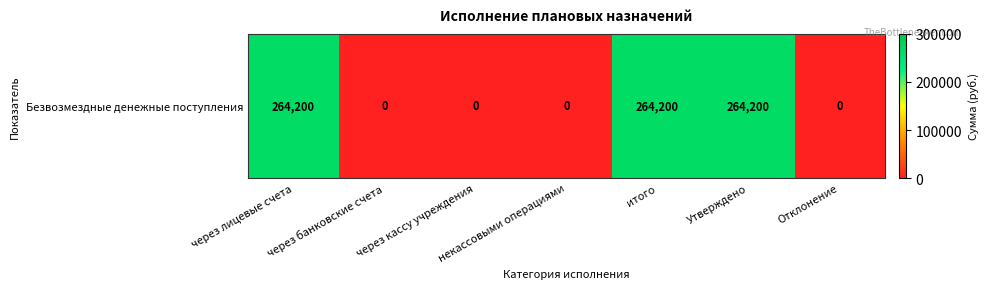

True or false: the data shows 0 at некассовыми операциями.

True